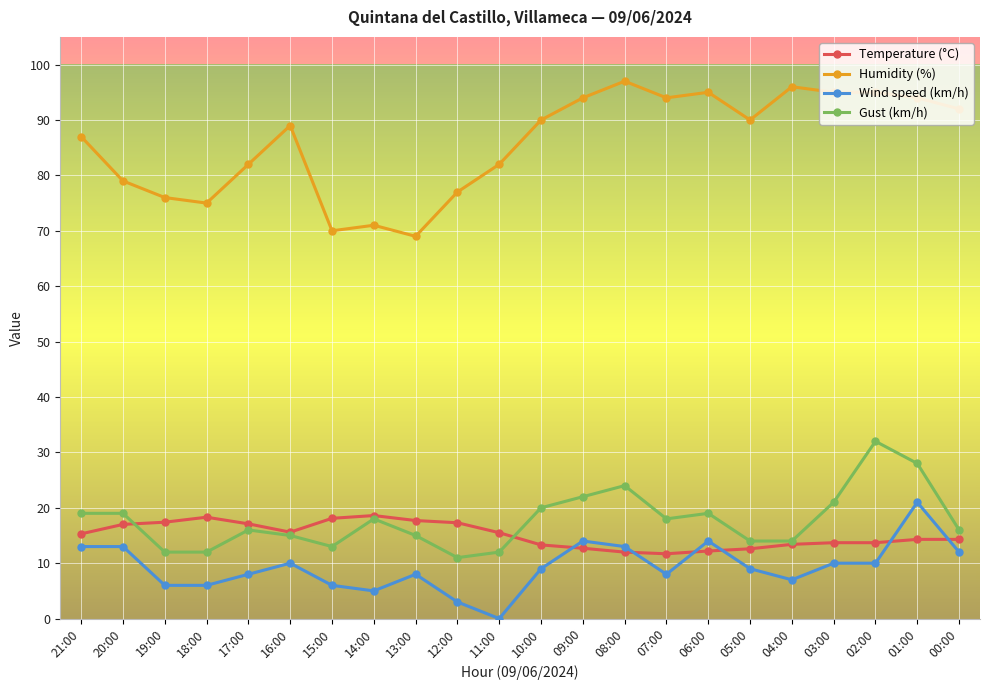

True or false: Gust (km/h) and Wind speed (km/h) cross at least once.

False